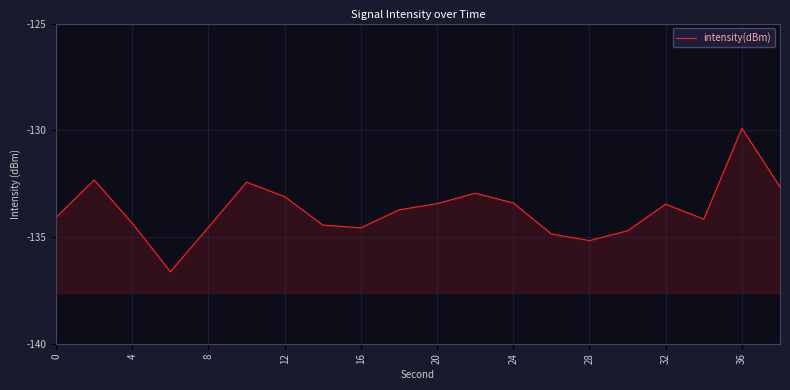

What is the change in value from 20 to 17?

-1.7